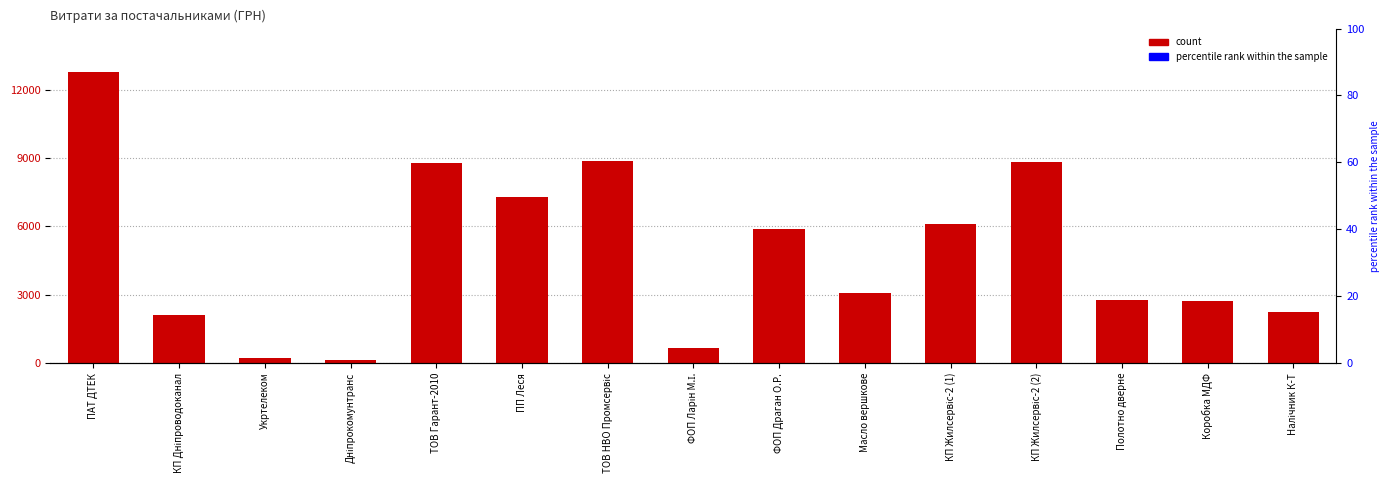

How many data points are less than 3085?

7